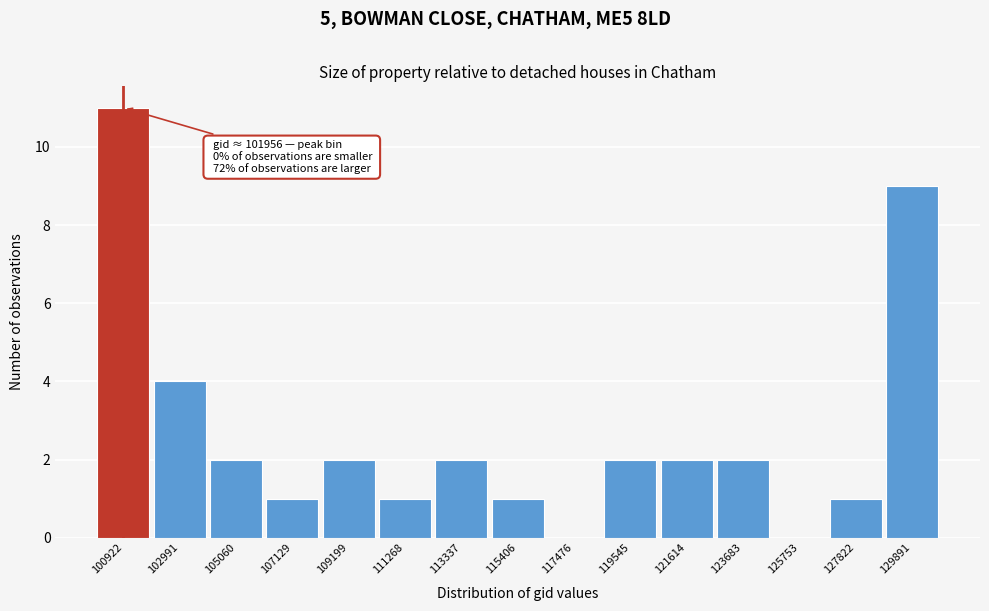

Reading right to left, extract all data points from this chart.

129891=9	127822=1	125753=0	123683=2	121614=2	119545=2	117476=0	115406=1	113337=2	111268=1	109199=2	107129=1	105060=2	102991=4	100922=11